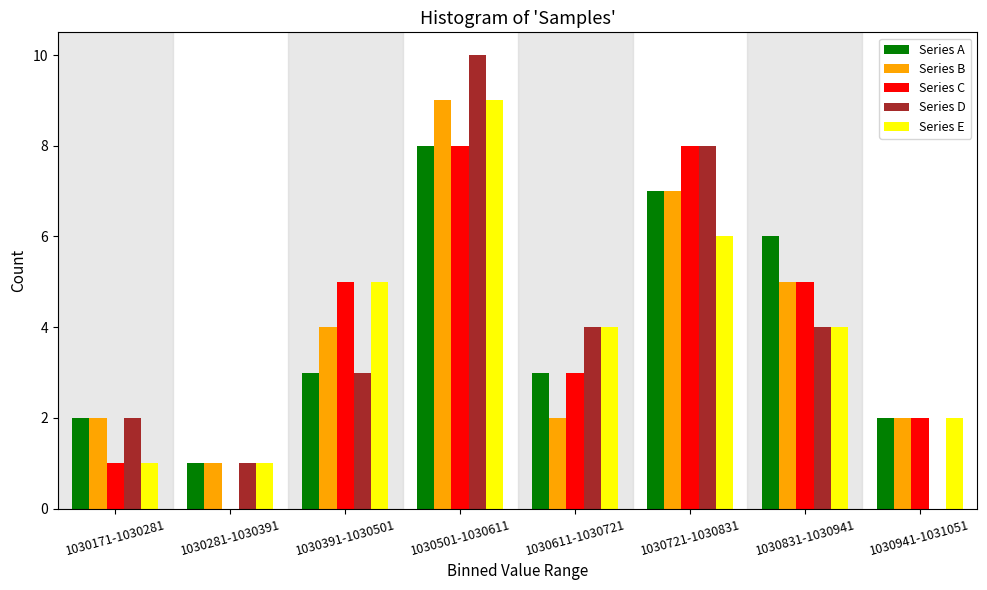

The Series C series shows 1 at 1030171-1030281. True or false?

True